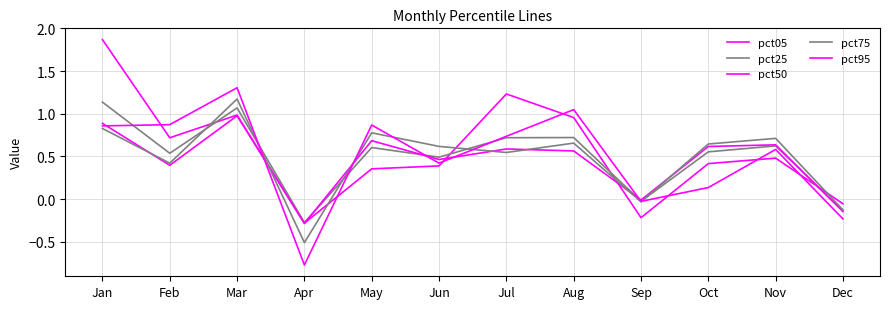

How many lines are shown in the chart?

5